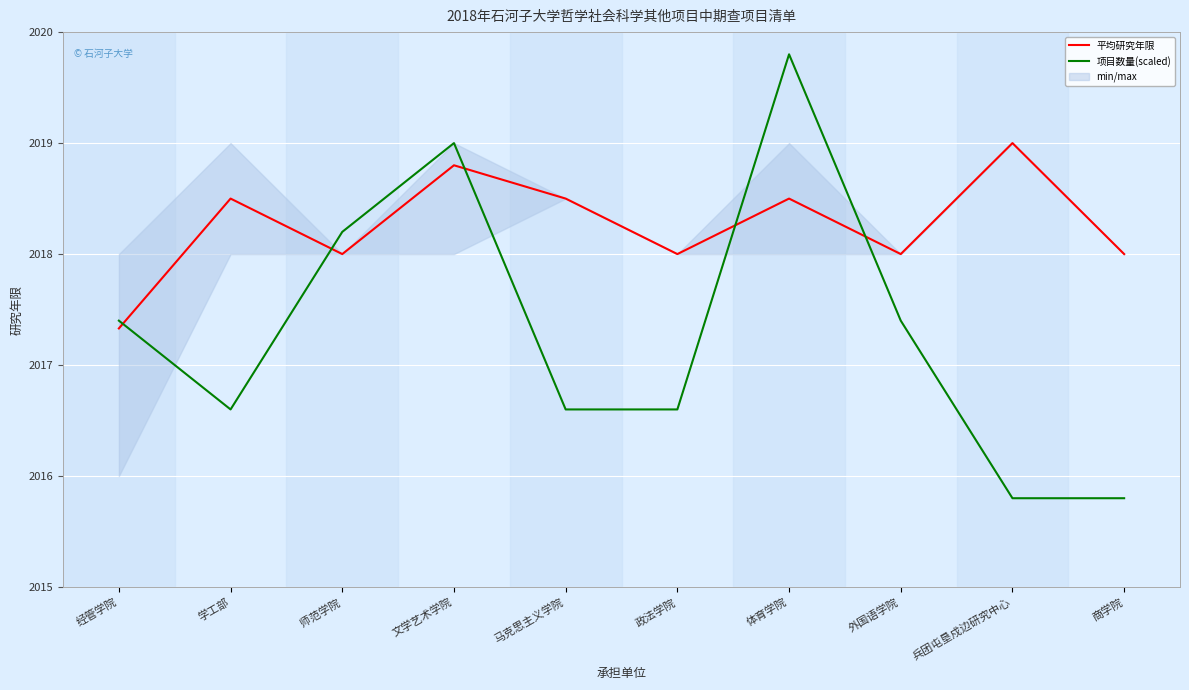

At which label does 项目数量(scaled) first exceed 2017?

经管学院